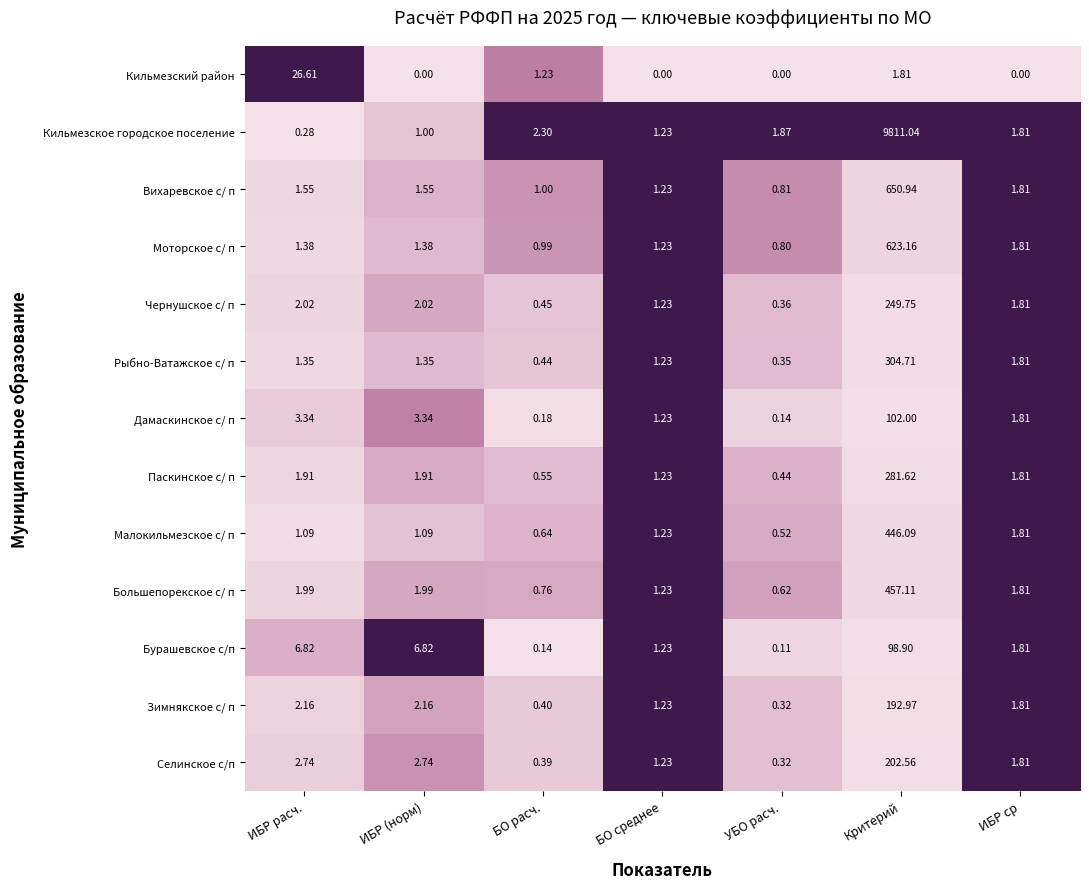

Between БО среднее and УБО расч., which series saw the biggest shift?

Бурашевское с/п